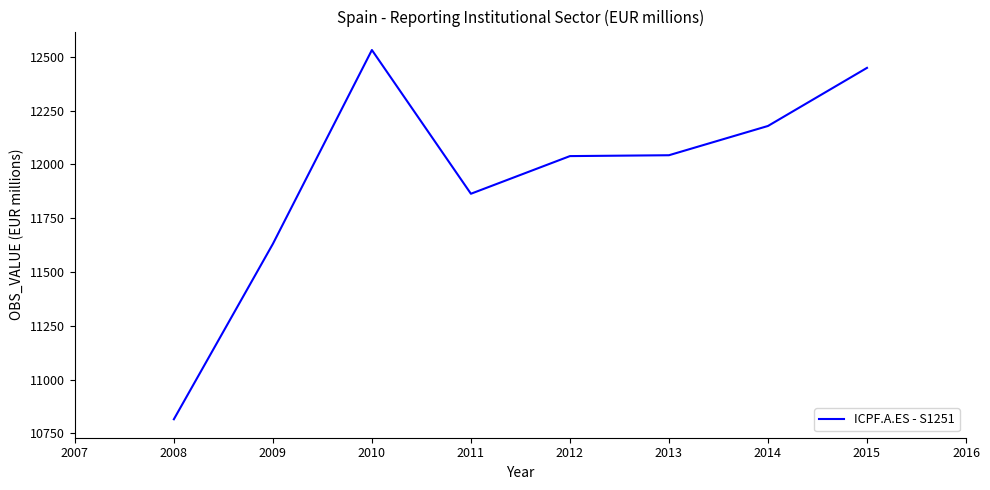

Where is the first local minimum?

2011